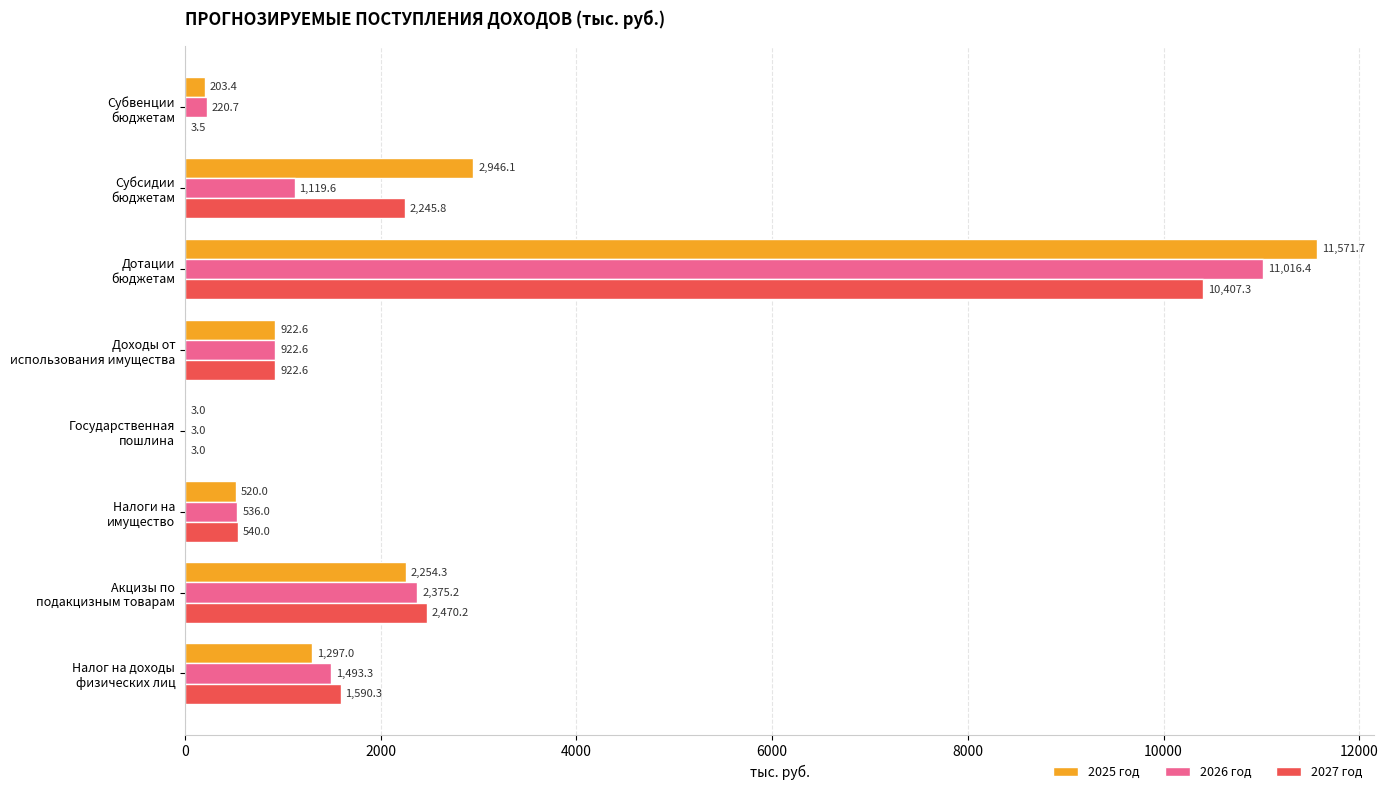

Which series has the largest total across all categories?

2025 год